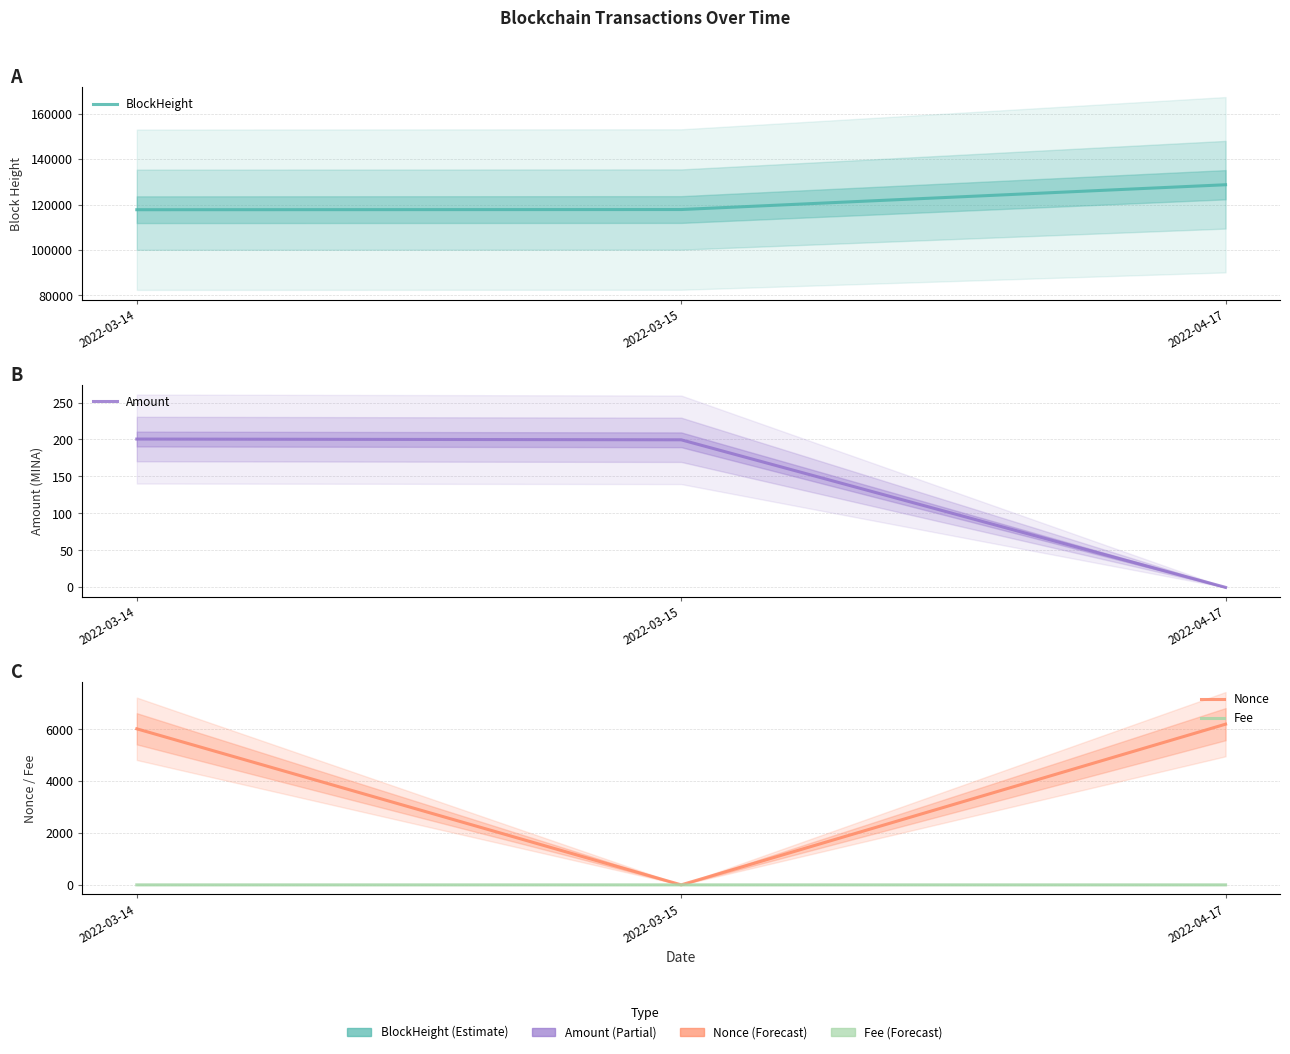

Which series changed the most between 2022-03-14 and 2022-04-17?

BlockHeight